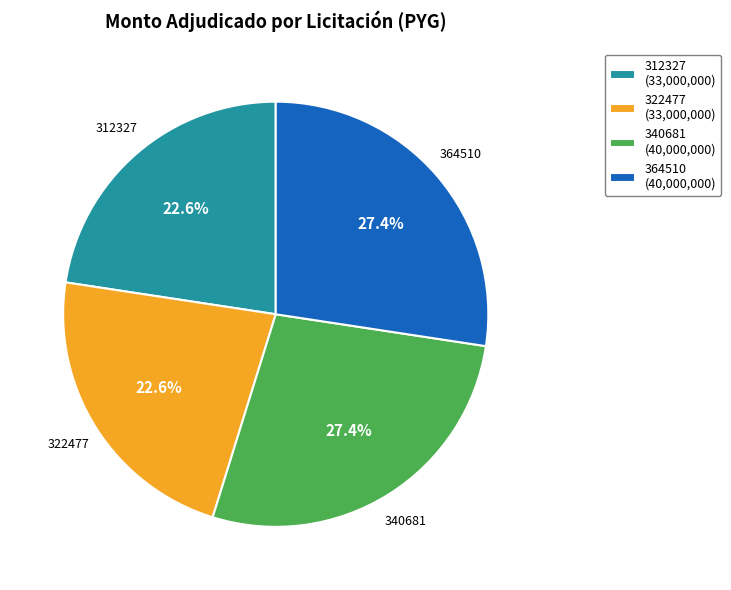

To the nearest percent, what percentage of the pie is 322477?

23%